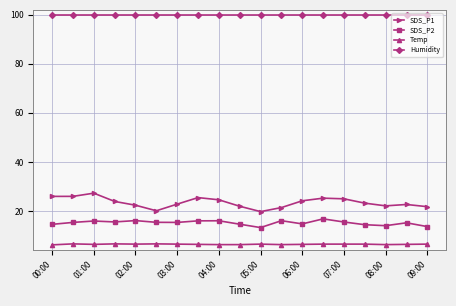

How many lines are shown in the chart?

4